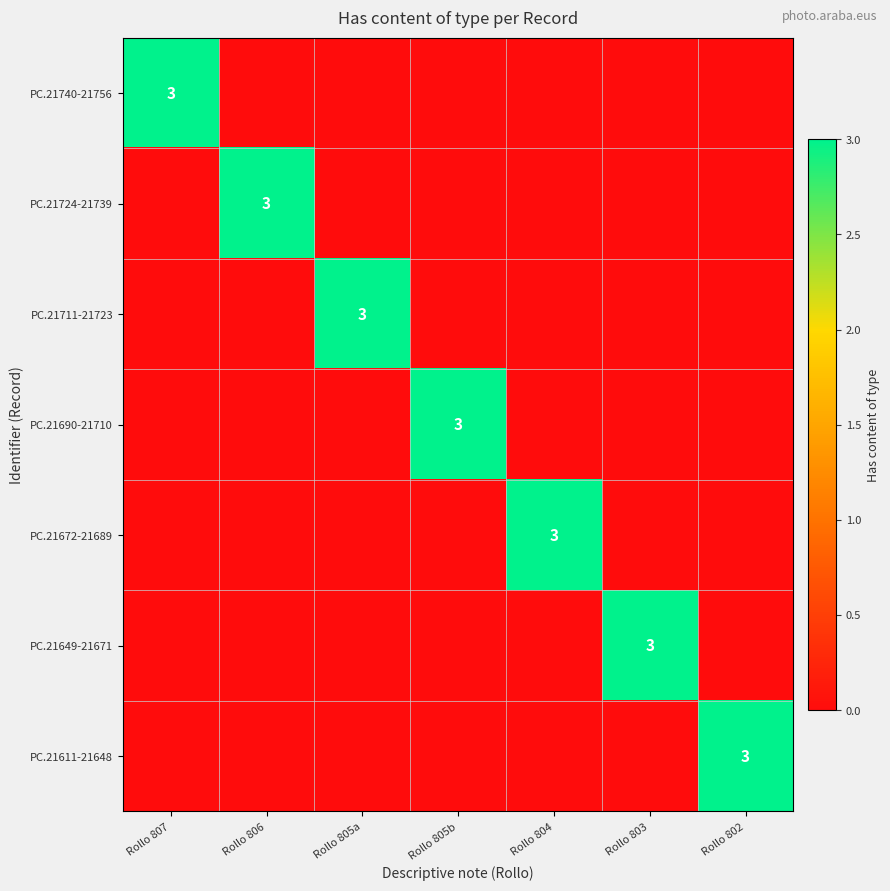

What is the difference between the PC.21690-21710 values at Rollo 805b and Rollo 802?

3